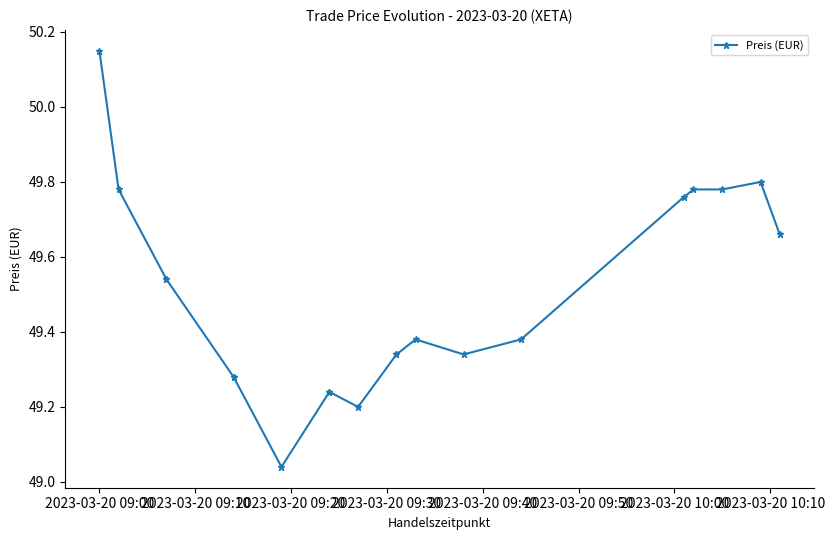

True or false: the data shows 66.8 at 12.

False